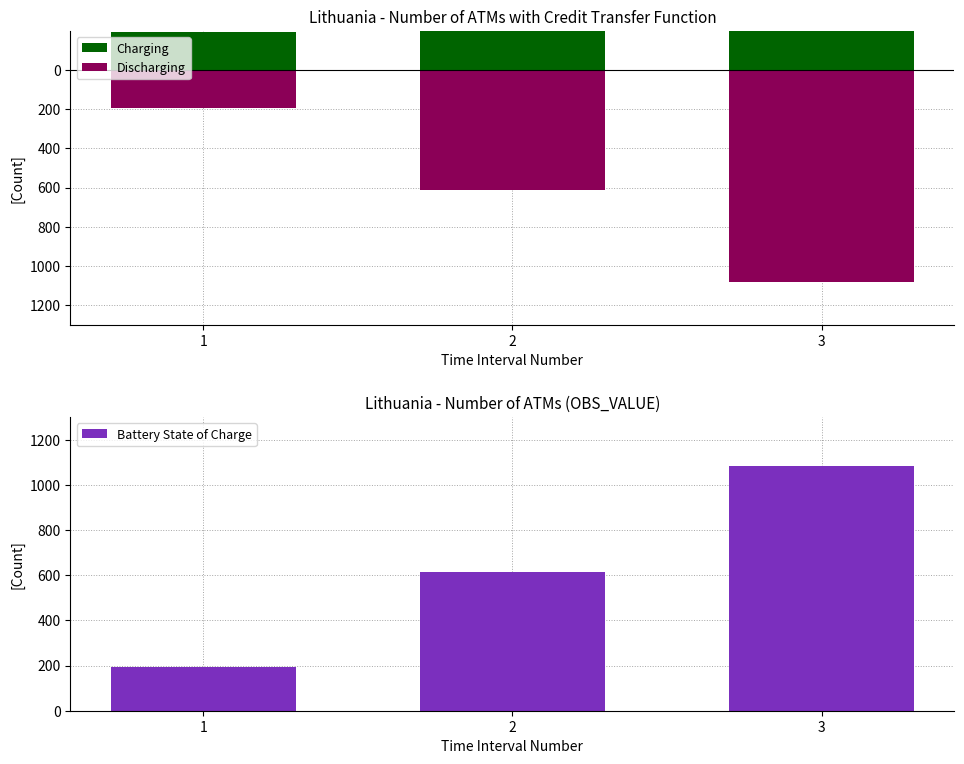

Reading right to left, transcribe all the data shown in this chart.

Charging: 1082	612	194
Discharging: -1082	-612	-194
Battery State of Charge: 1082	612	194